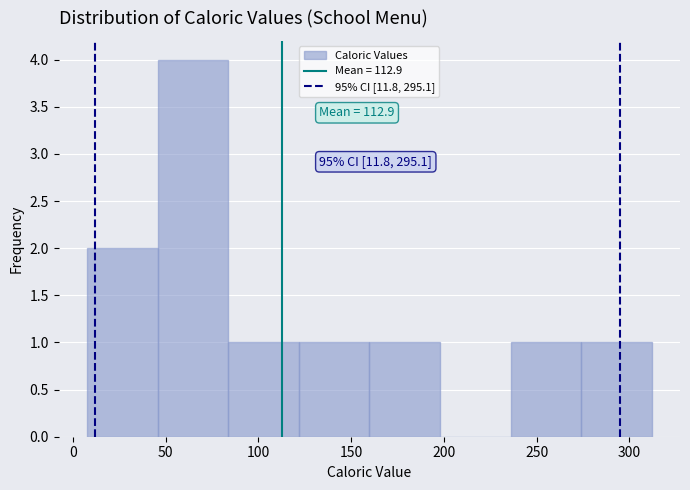

Over which range of the x-axis is the bar tallest?

45 to 85